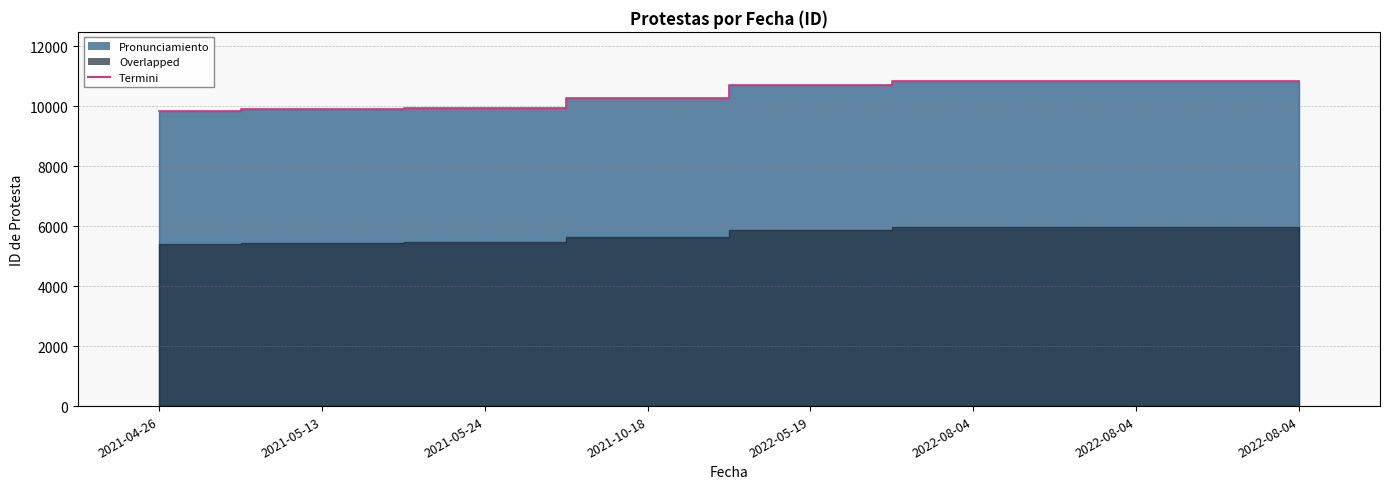

What is the difference between the maximum and minimum values?

1006